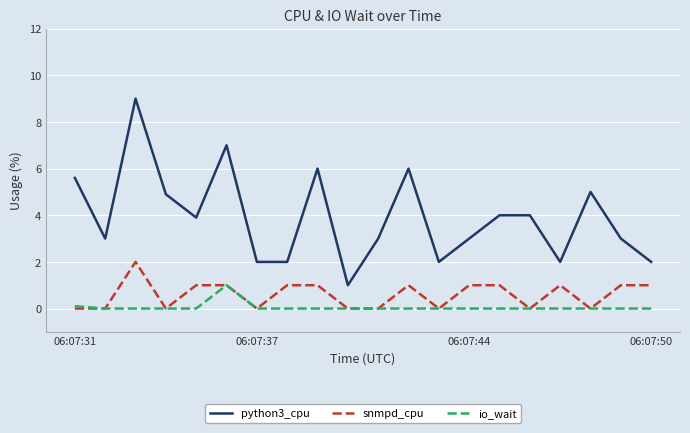

True or false: python3_cpu and snmpd_cpu cross at least once.

False